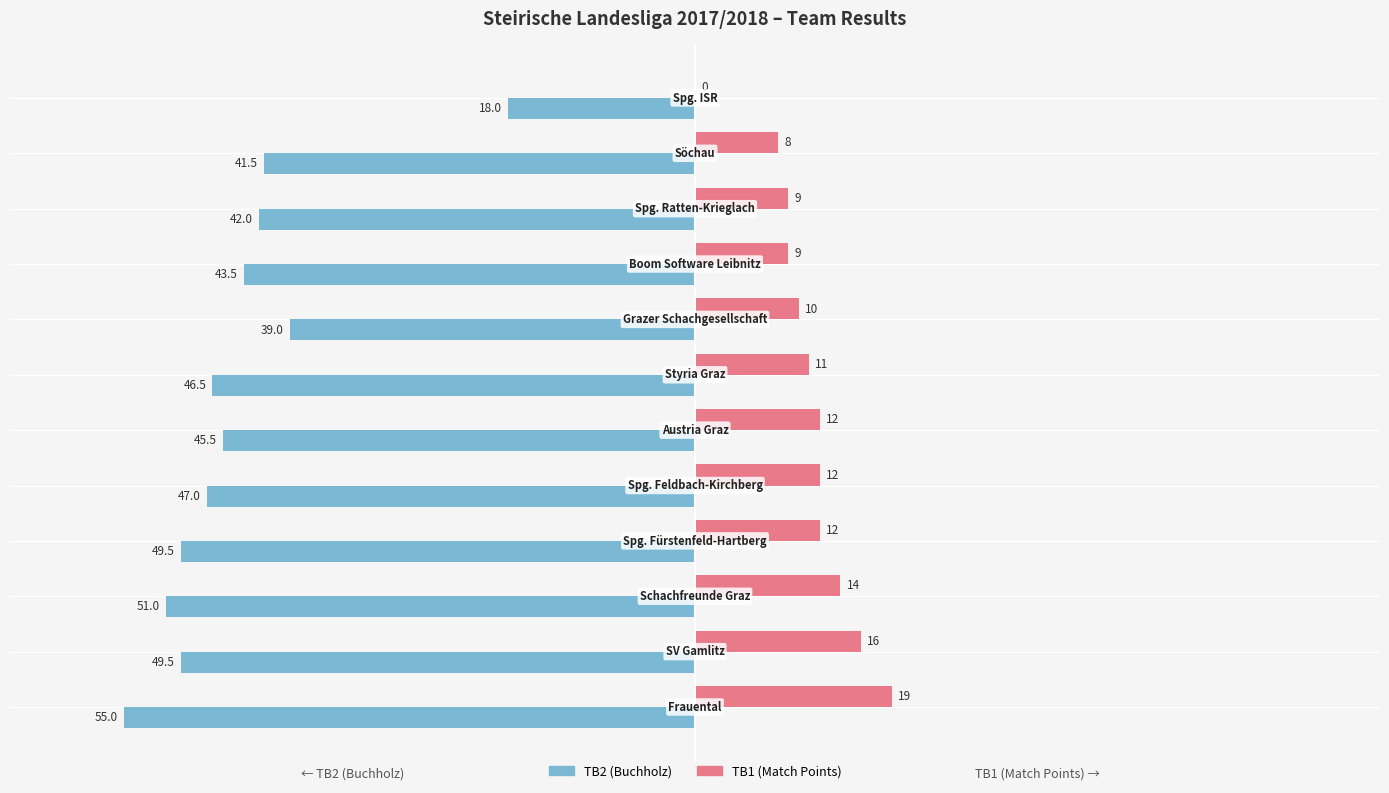

What are all the series names shown in the legend?

TB2 (Buchholz), TB1 (Match Points)